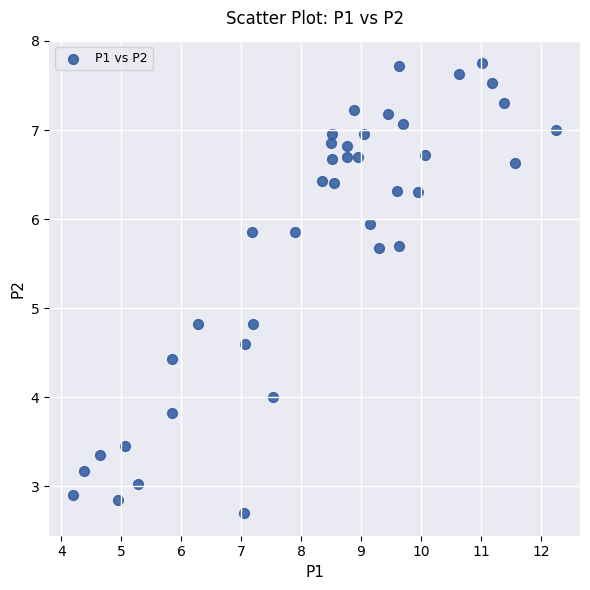

What is the range of X values (max minus min)?

8.1